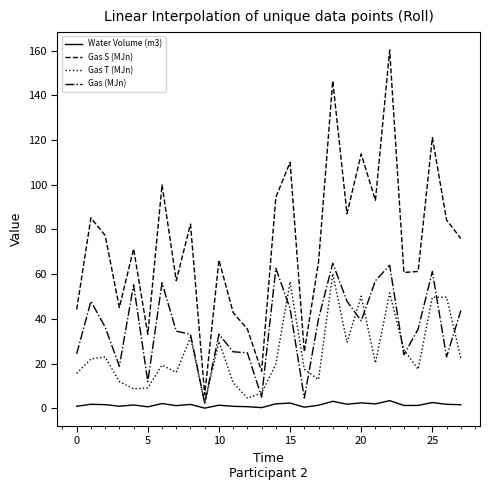

Rank the series by their average value, from highest to lowest.

Gas S (MJn), Gas (MJn), Gas T (MJn), Water Volume (m3)